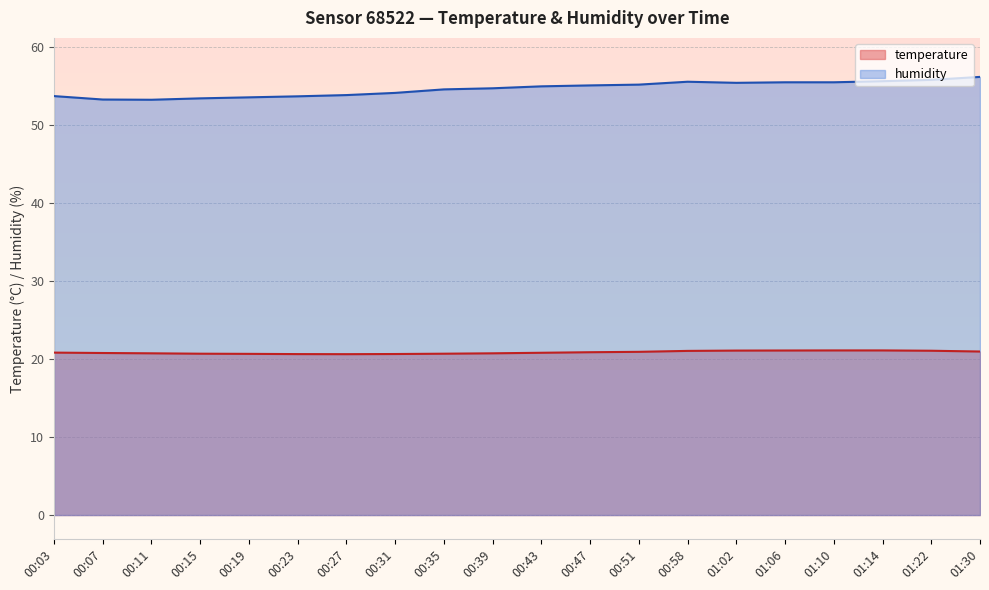

What is the minimum value for humidity?

53.2